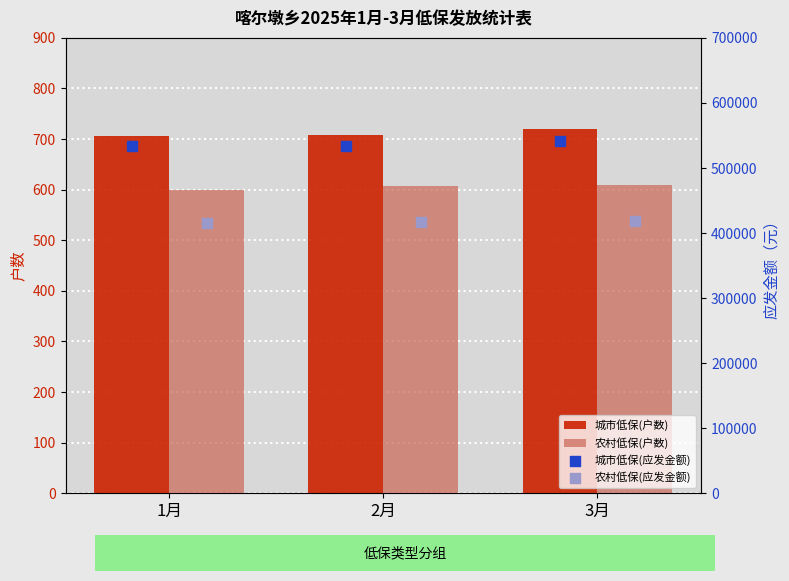

The value of 农村低保(户数) at 2月 is 281. True or false?

False